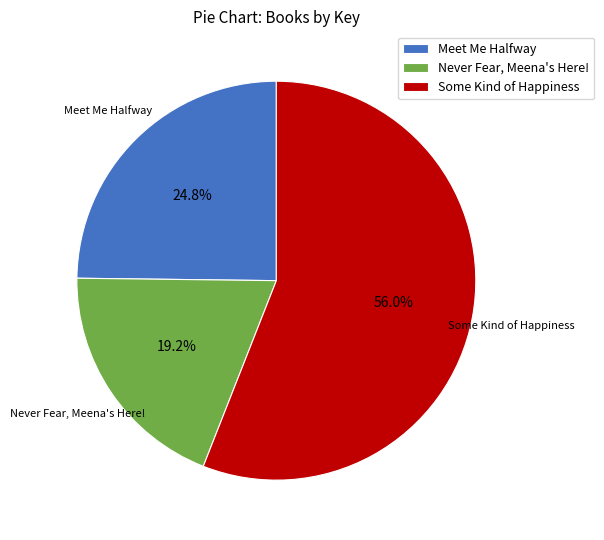

Is it true that Some Kind of Happiness is 56% of the pie?

True